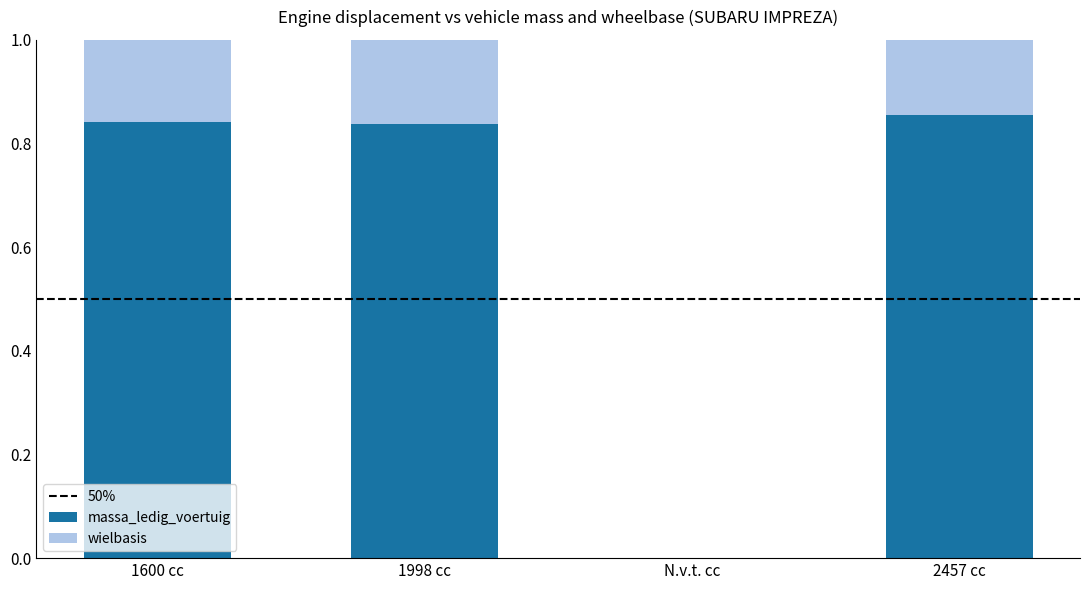

What is the sum of the massa_ledig_voertuig values at 1998 cc and 2457 cc?

1.7